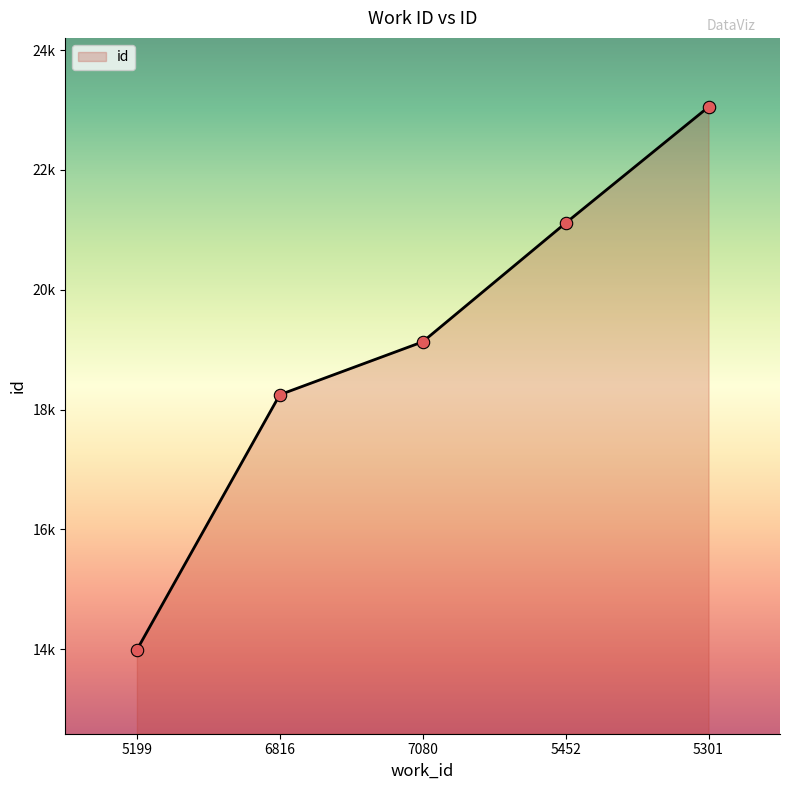

Approximately how many times larger is the value at 6816 compared to 5199?

1.3